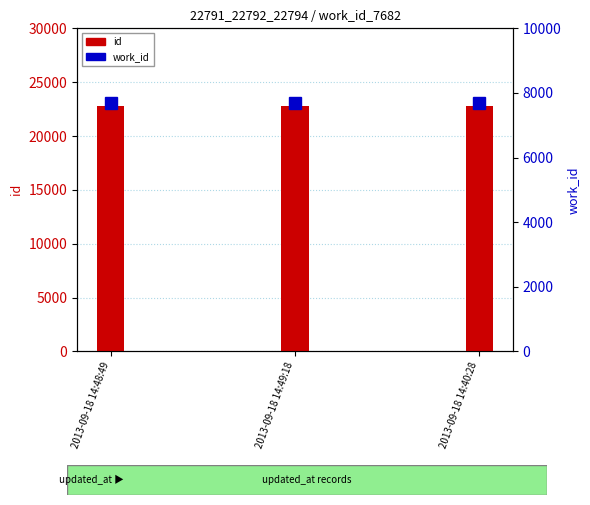

Which series changed the most between 2013-09-18 14:49:18 and 2013-09-18 14:40:28?

id